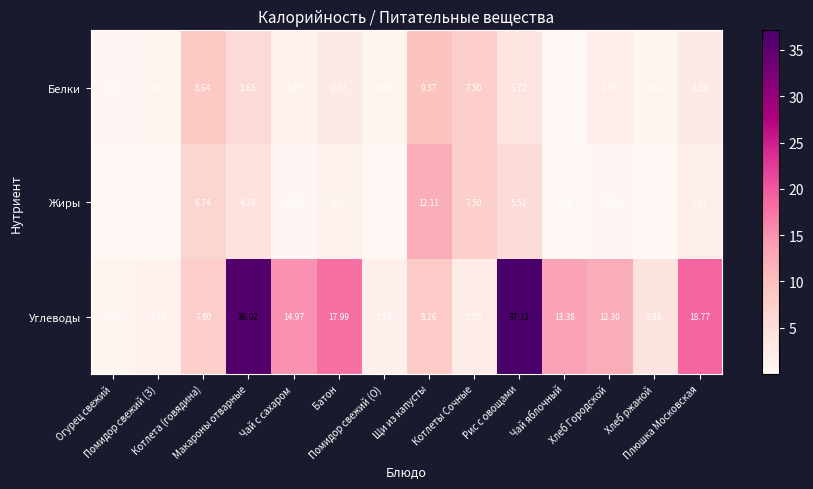

Which series has the largest range (max minus min)?

Углеводы